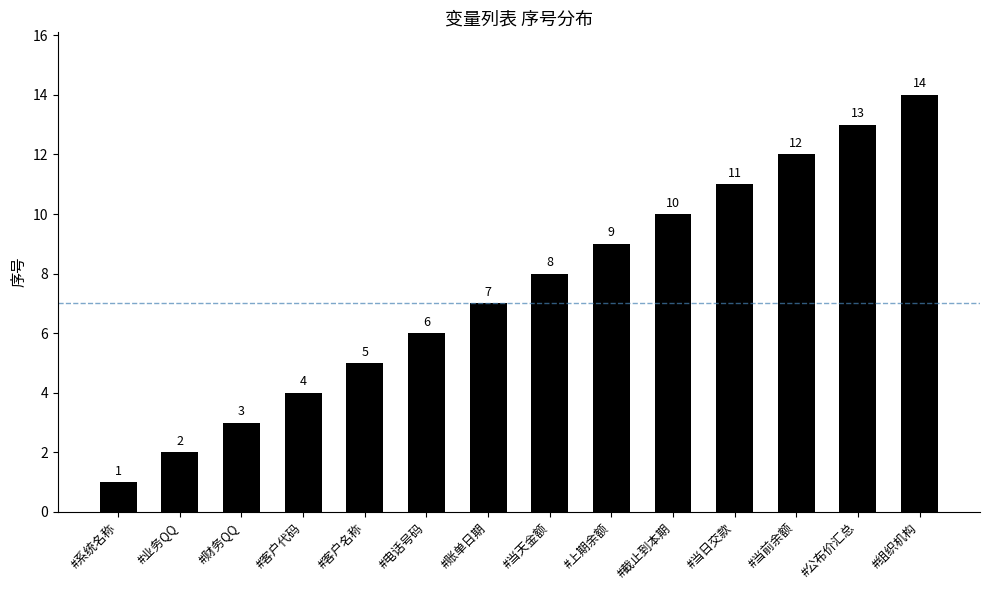

What is the label of the 4th bar from the left?

#客户代码